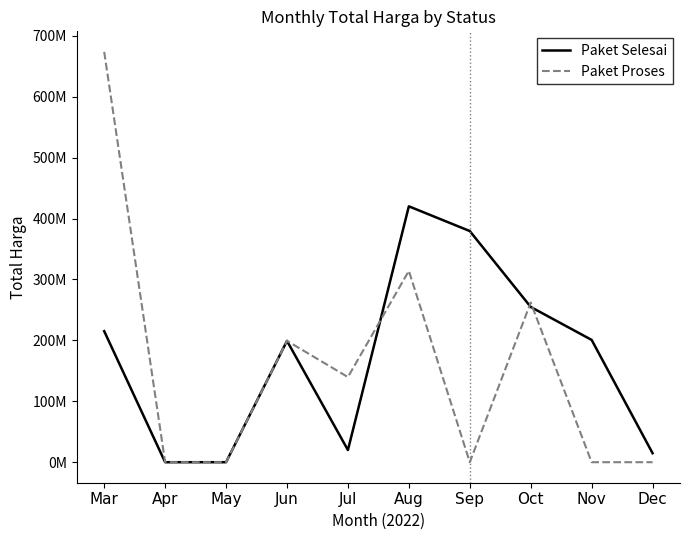

Does the chart have visible grid lines?

No